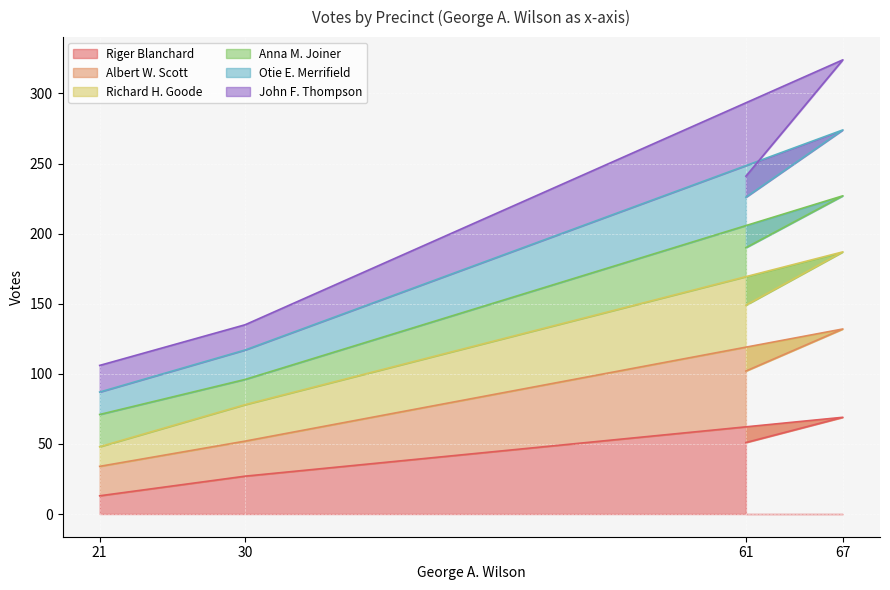

True or false: Richard H. Goode and Albert W. Scott intersect in this chart.

False